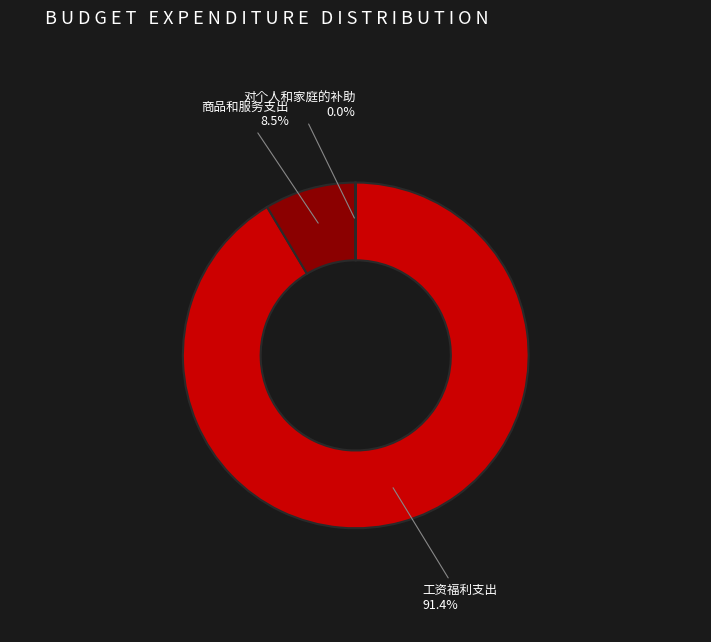

How much of the chart is everything except 商品和服务支出?

91.5%